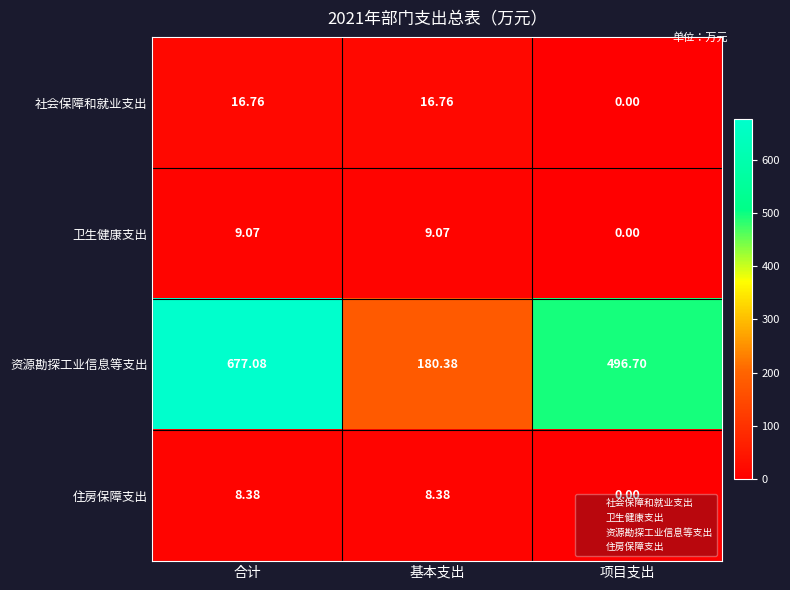

Rank the series at 基本支出 from lowest to highest value.

住房保障支出, 卫生健康支出, 社会保障和就业支出, 资源勘探工业信息等支出